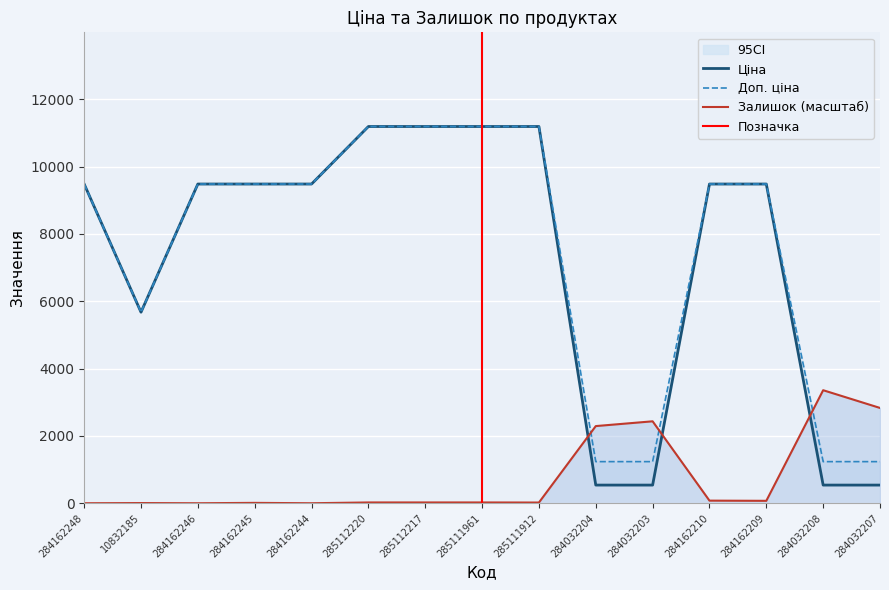

At which label does Залишок (масштаб) reach its peak?

284032208